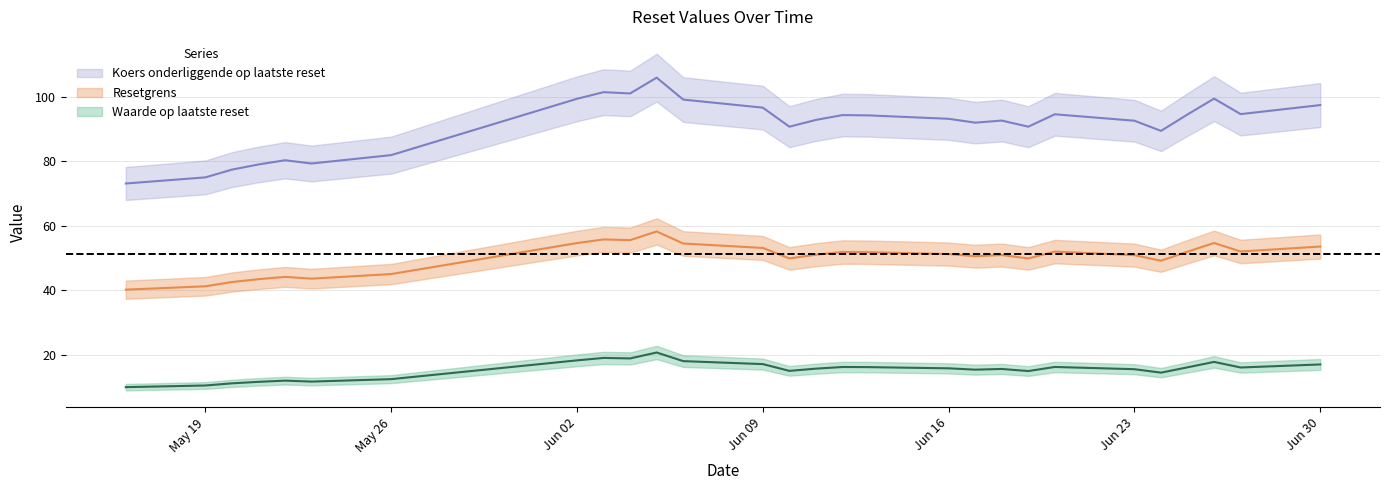

At which label does Koers onderliggende op laatste reset reach its peak?

2025-06-05